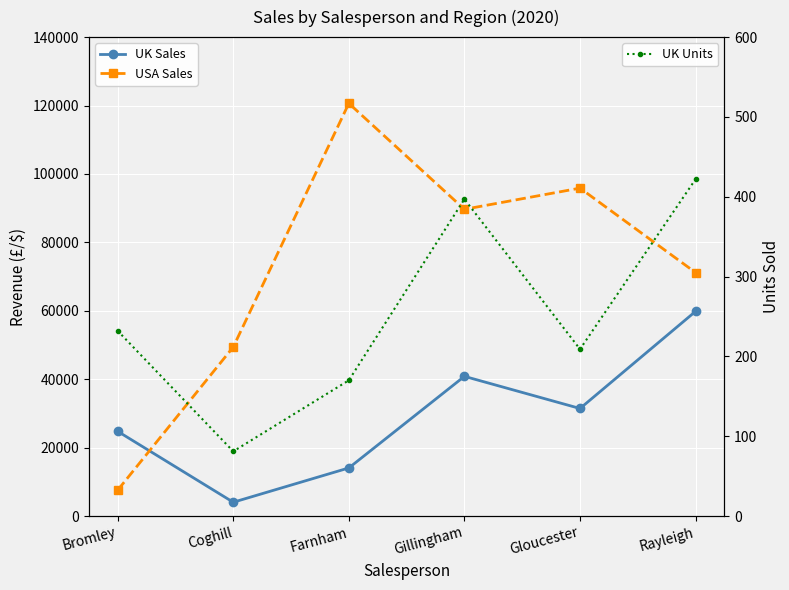

Where is the first local maximum for UK Sales?

Gillingham